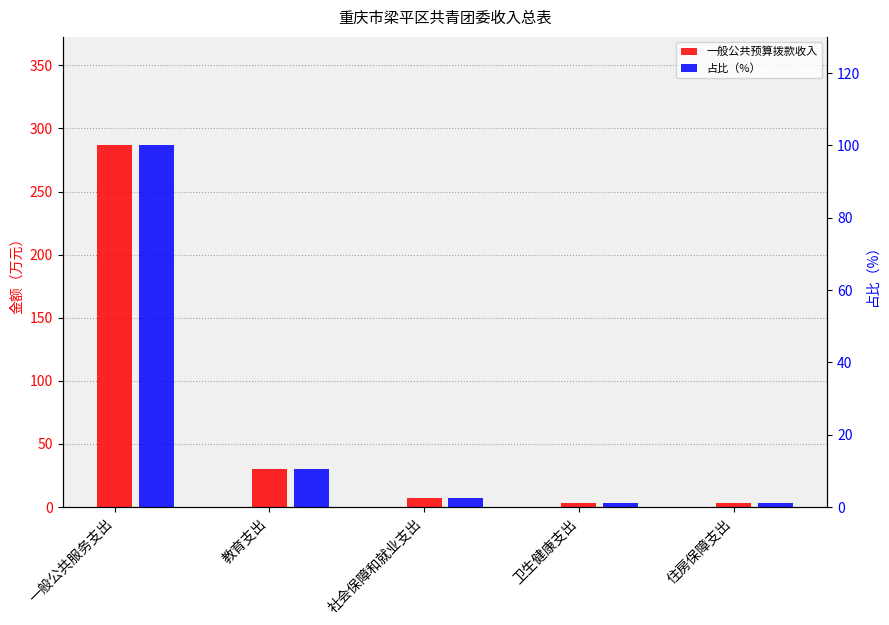

Which has a higher value, 教育支出 or 卫生健康支出?

教育支出